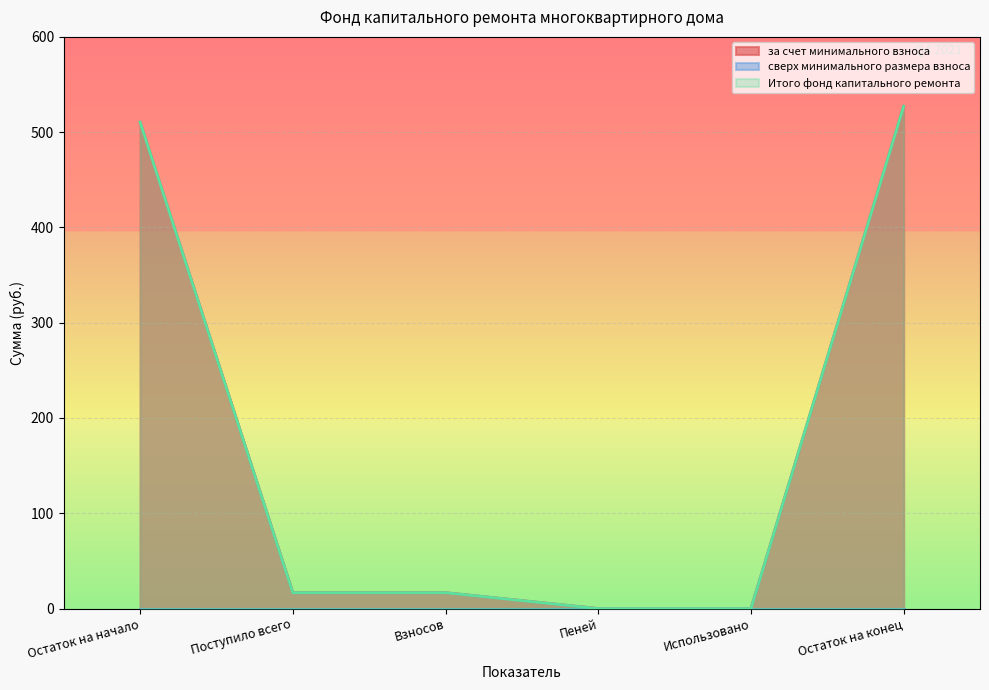

Which series has the widest spread of values?

за счет минимального взноса